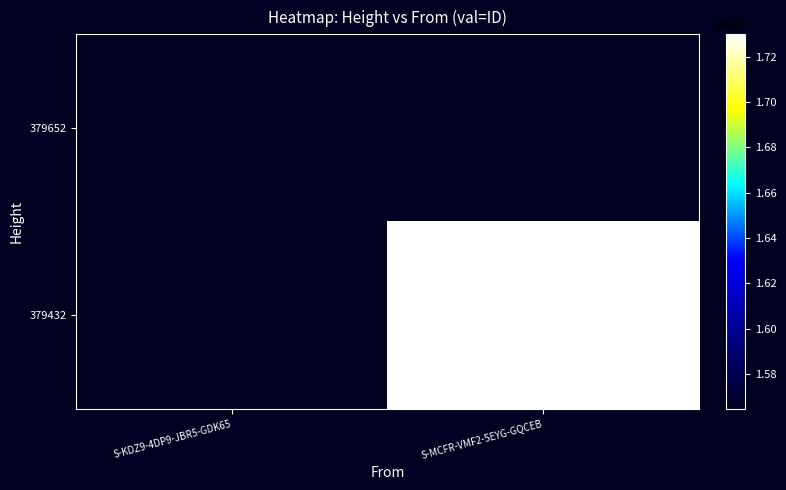

Which has a higher value, S-KDZ9-4DP9-JBR5-GDK65 or S-MCFR-VMF2-5EYG-GQCEB?

S-MCFR-VMF2-5EYG-GQCEB